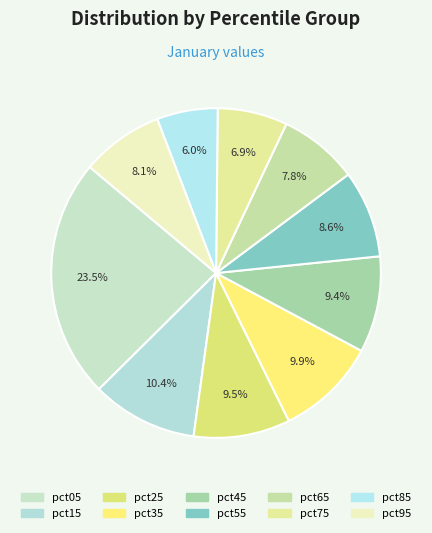

Count the number of slices in the pie.

10